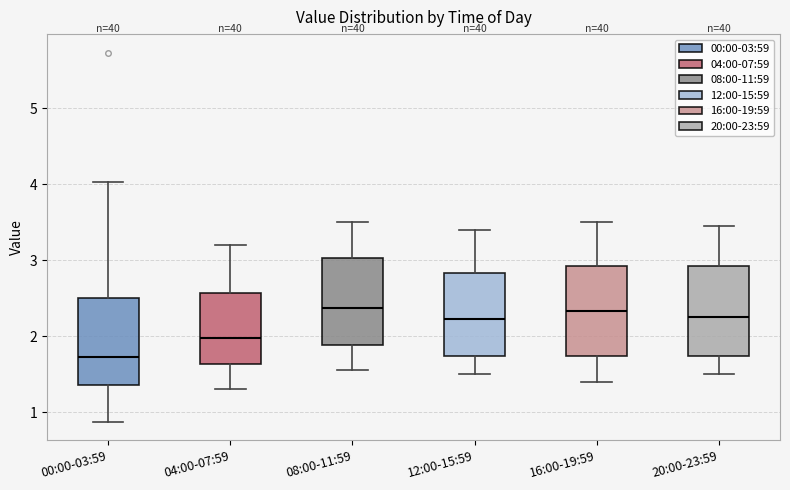

Reading left to right, read every box against the y-axis: the position of its median line, the range the box covers, and the ends of its whiskers. The values are not printed on the chart, so give them approximately, as read against the axis.

00:00-03:59: median 1.7, box 1.4 to 2.5, whiskers 0.9 to 4.0
04:00-07:59: median 2.0, box 1.6 to 2.6, whiskers 1.3 to 3.2
08:00-11:59: median 2.4, box 1.9 to 3.0, whiskers 1.6 to 3.5
12:00-15:59: median 2.2, box 1.7 to 2.8, whiskers 1.5 to 3.4
16:00-19:59: median 2.3, box 1.7 to 2.9, whiskers 1.4 to 3.5
20:00-23:59: median 2.3, box 1.7 to 2.9, whiskers 1.5 to 3.5